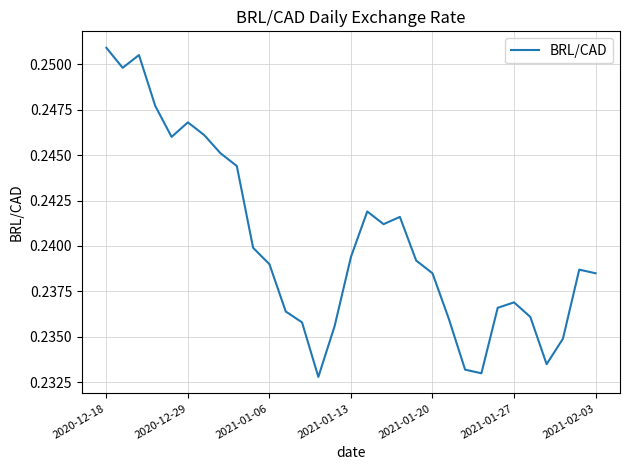

Is it true that the value at 2020-12-18 is 0.4?

False